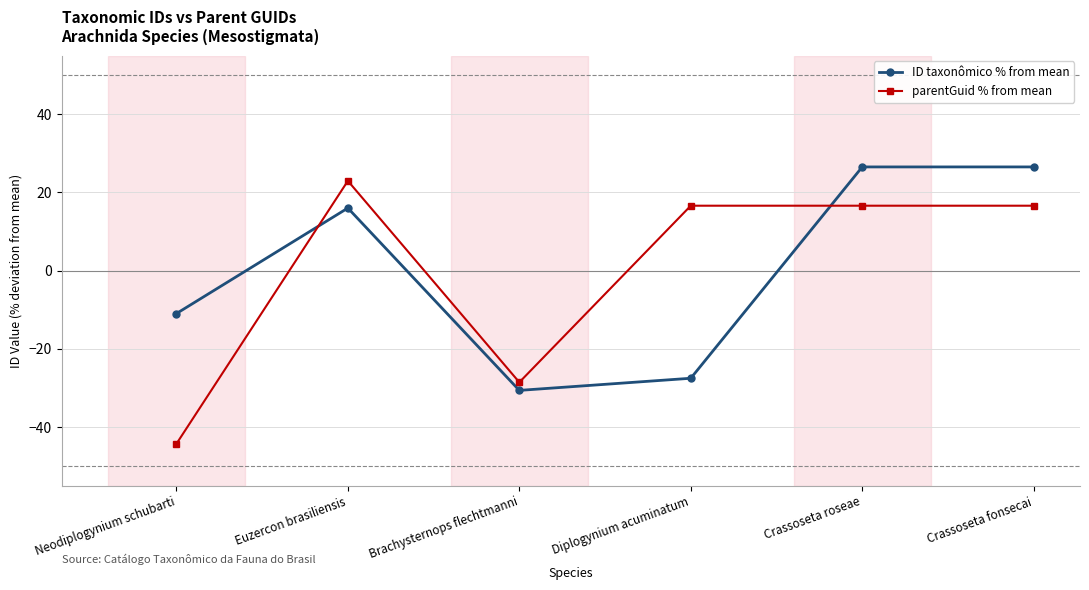

What is the sum of the parentGuid % from mean values at Crassoseta fonsecai and Neodiplogynium schubarti?

-27.7